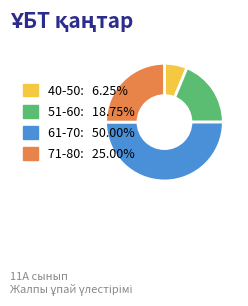

Combined, do 71-80: 25.00% and 61-70: 50.00% account for over 50%?

Yes